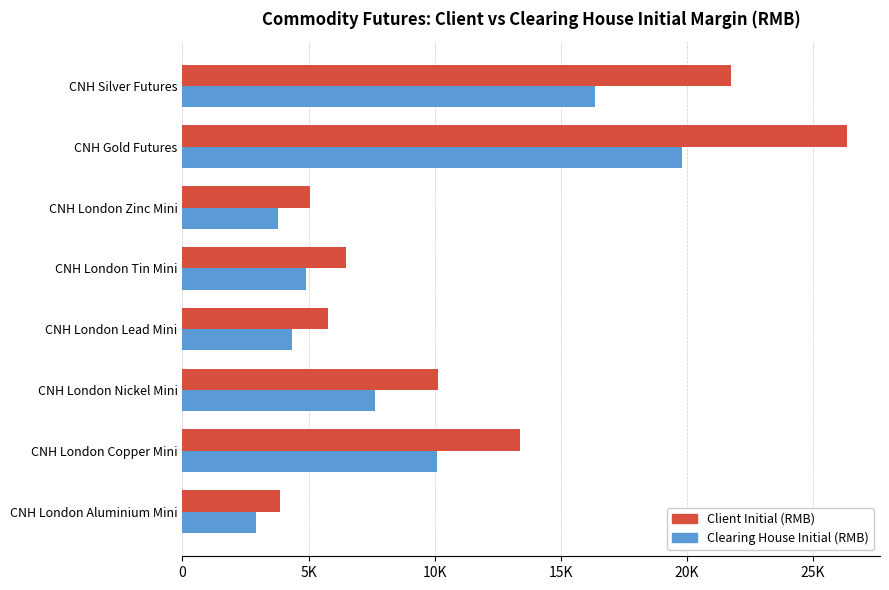

At how many categories does at least one series exceed 10397?

3